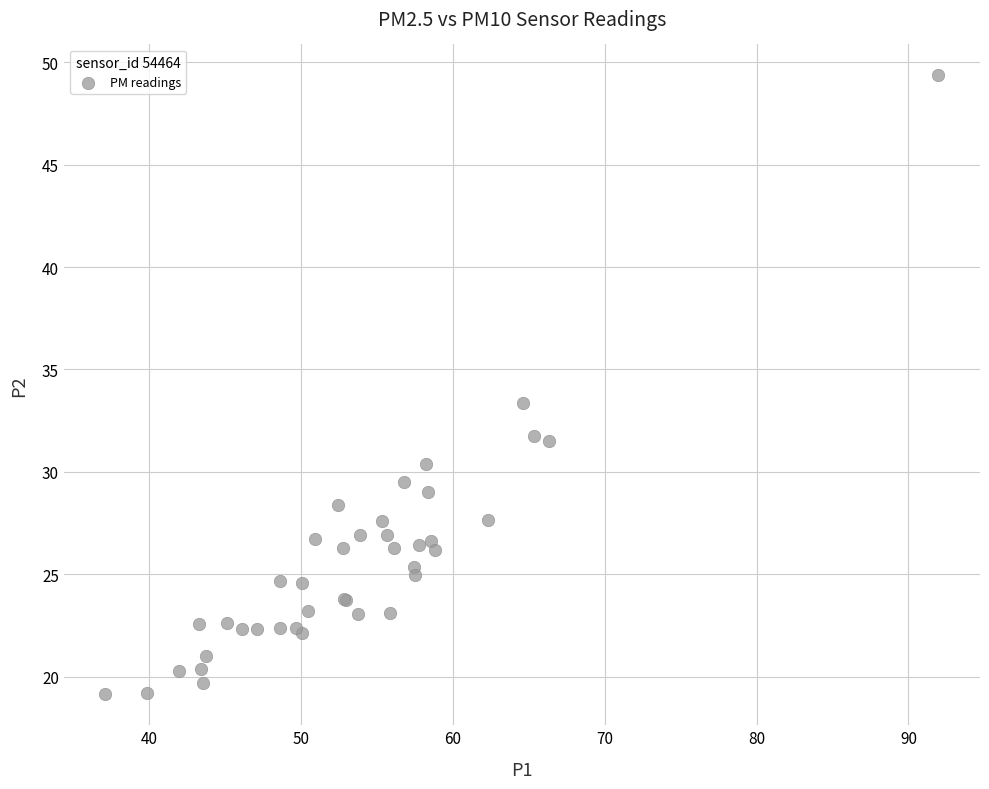

What Y value in the scatter plot is closest to 34?

33.4